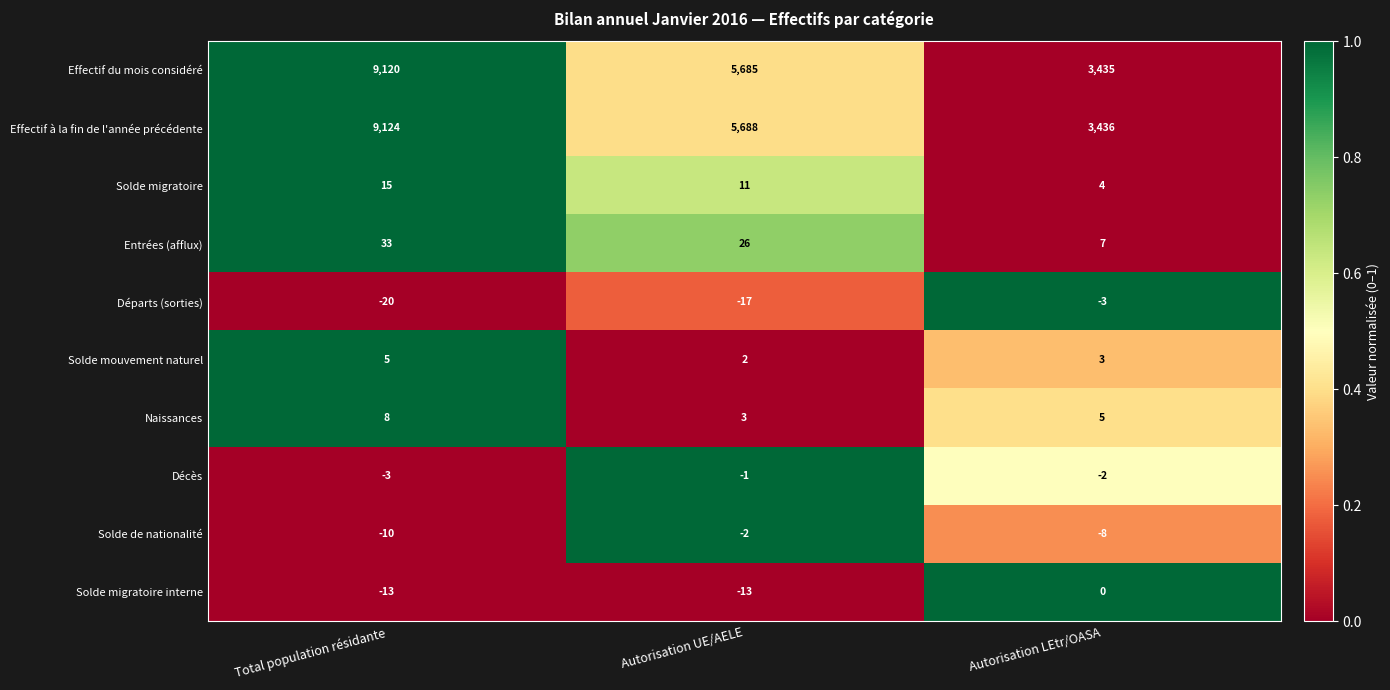

Reading right to left, transcribe all the data shown in this chart.

Effectif du mois considéré: 3435	5685	9120
Effectif à la fin de l'année précédente: 3436	5688	9124
Solde migratoire: 4	11	15
Entrées (afflux): 7	26	33
Départs (sorties): -3	-17	-20
Solde mouvement naturel: 3	2	5
Naissances: 5	3	8
Décès: -2	-1	-3
Solde de nationalité: -8	-2	-10
Solde migratoire interne: 0	-13	-13